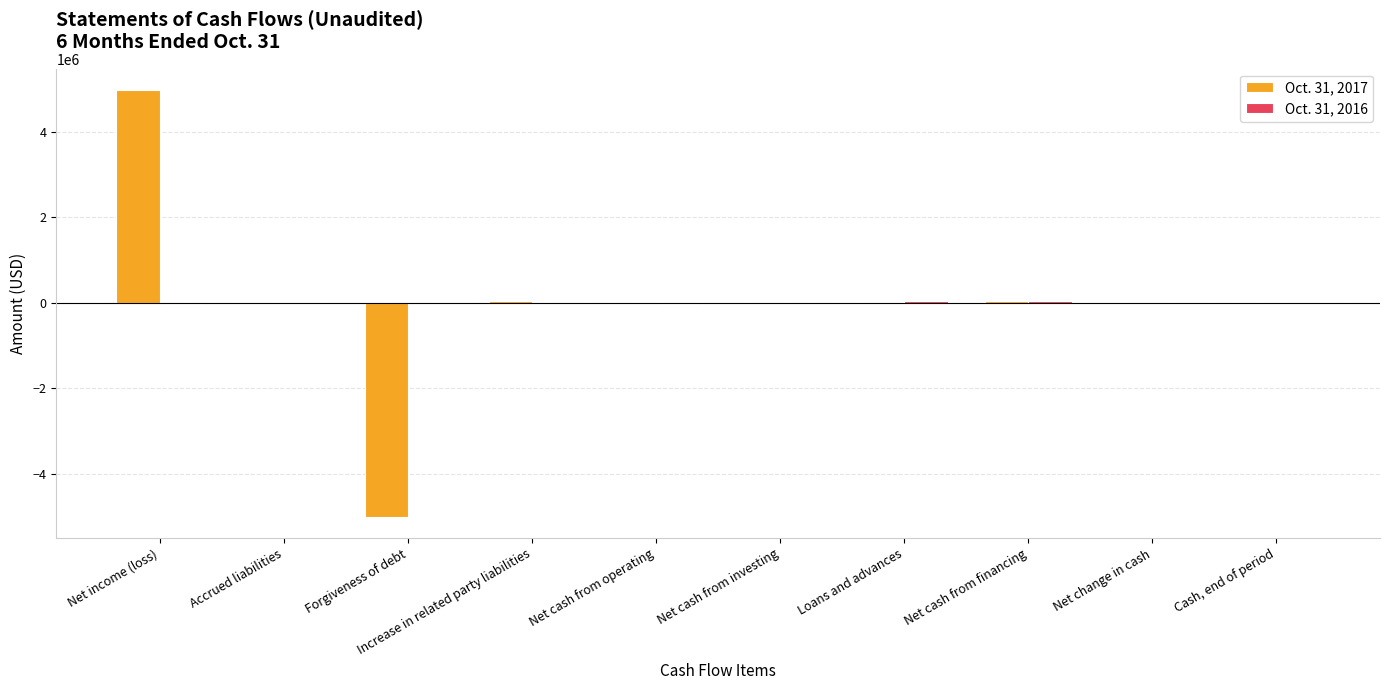

At which category is the sum across all series the highest?

Net income (loss)